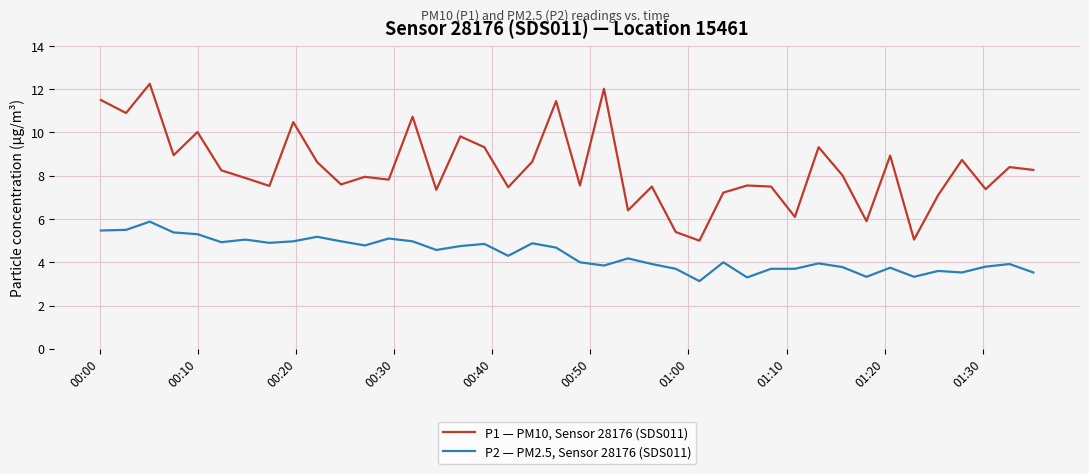

At how many categories does at least one series exceed 6?

36